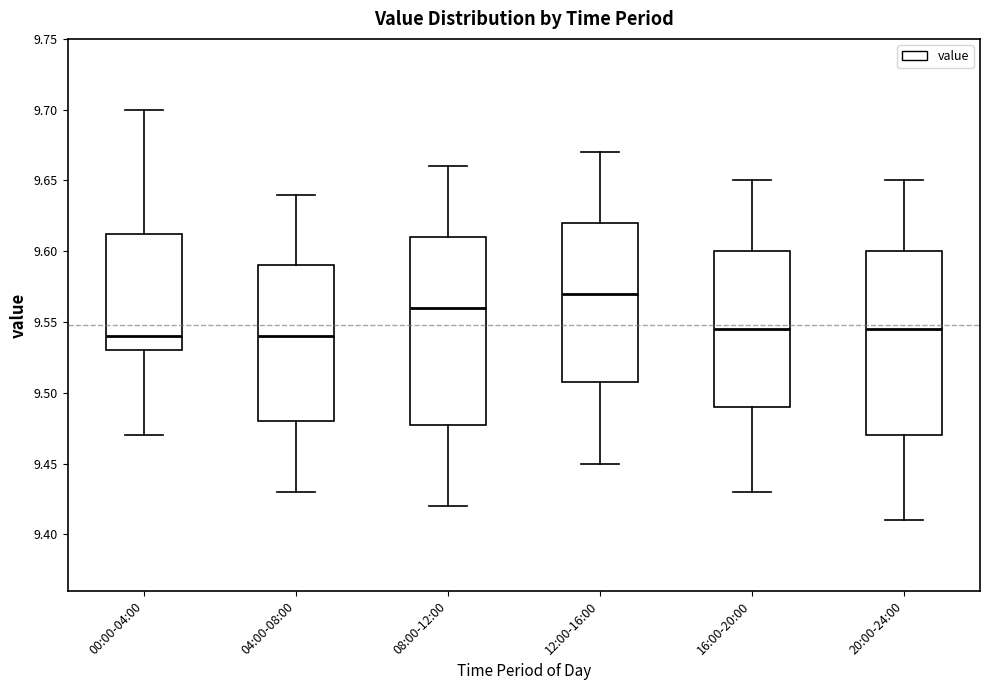

Where is the upper edge of the box for 08:00-12:00 on the y-axis? The values are not printed on the chart, so give them approximately, as read against the axis.

9.610